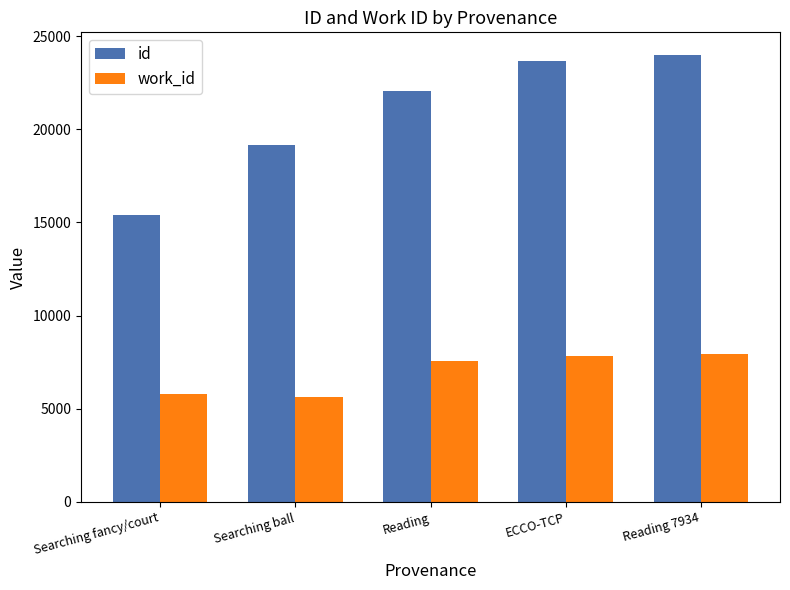

What is the spread (max minus min) of values at Searching fancy/court?

9646